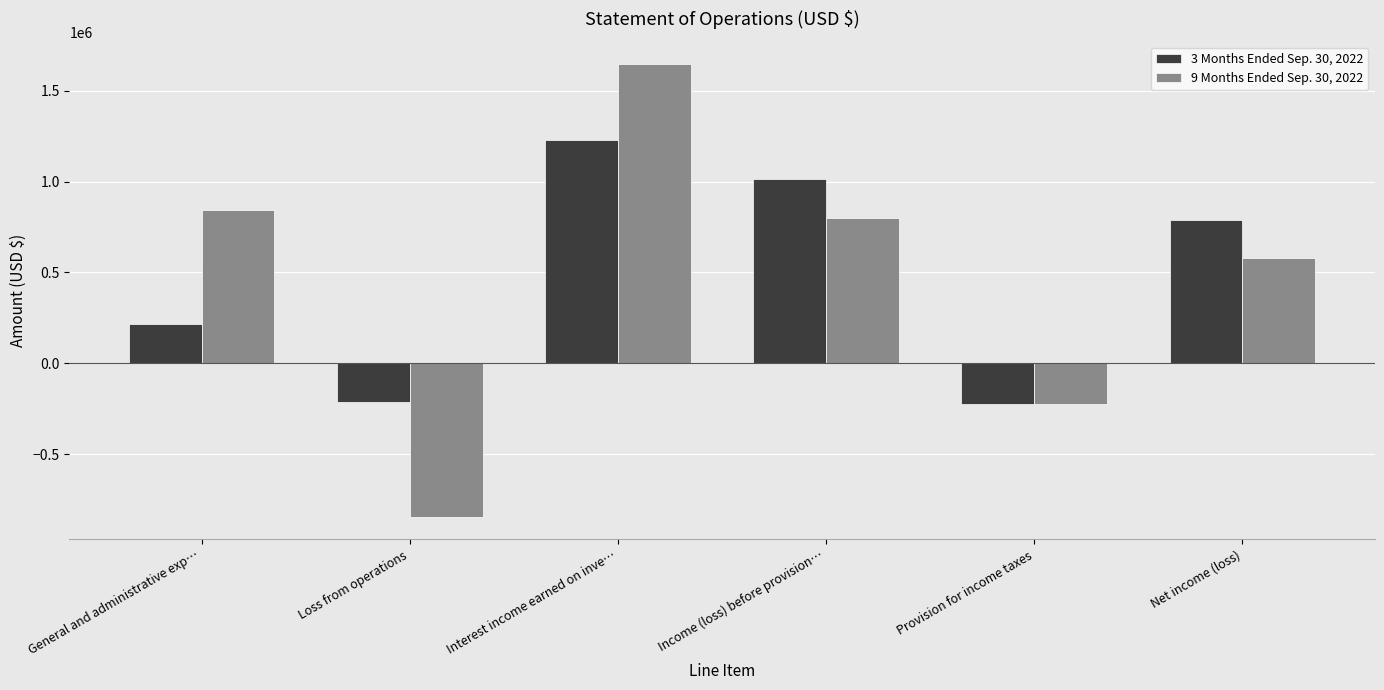

What position from the left is Interest income earned on inve…?

3